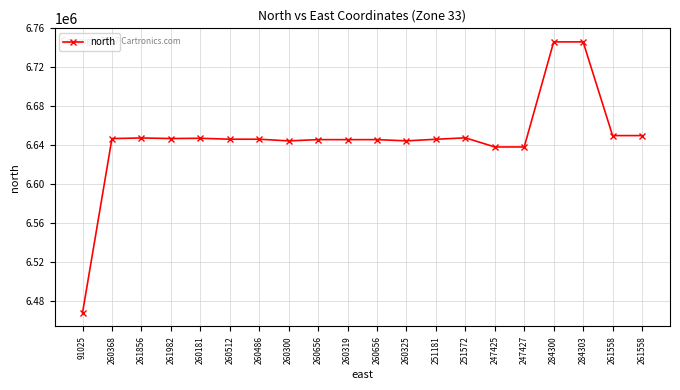

Is this an area chart (filled region under the line)?

No